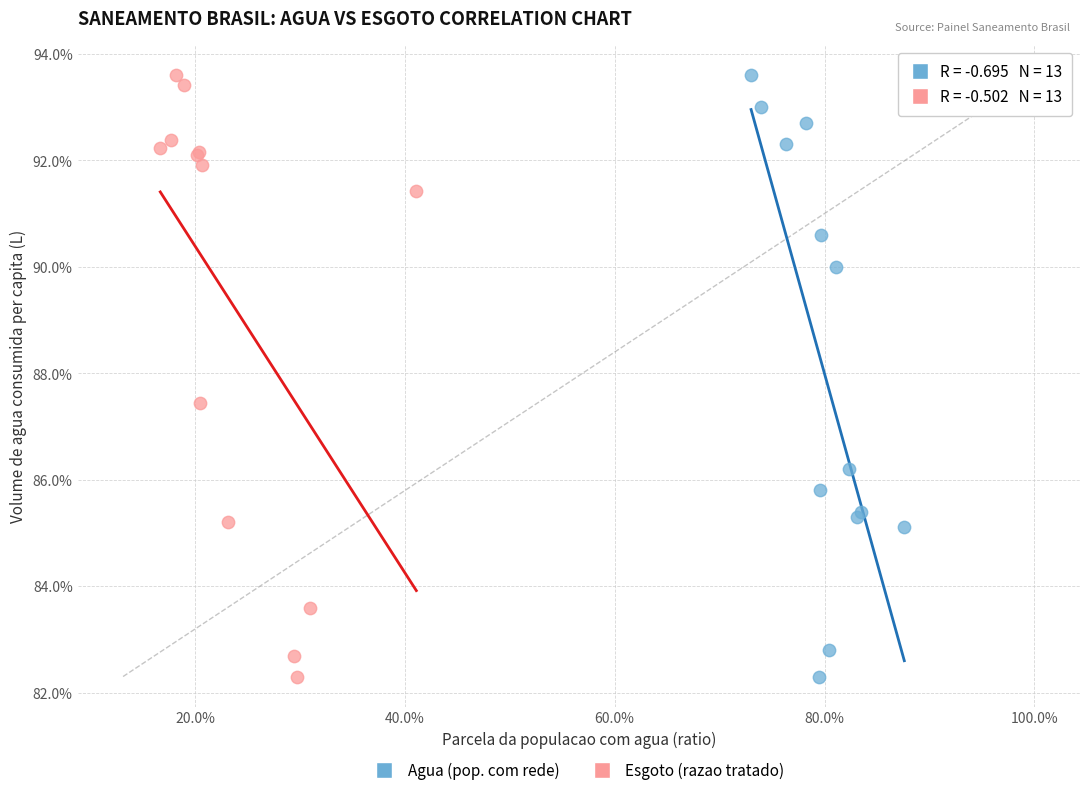

What are all the series names shown in the legend?

Agua (pop. com rede), Esgoto (razao tratado)